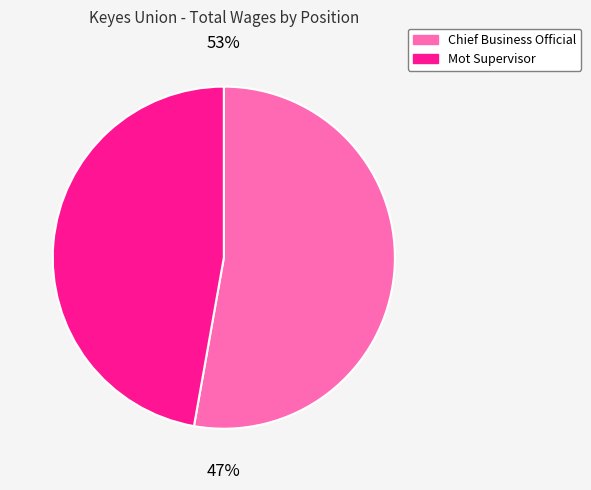

Between Chief Business Official and Mot Supervisor, which is larger?

Chief Business Official